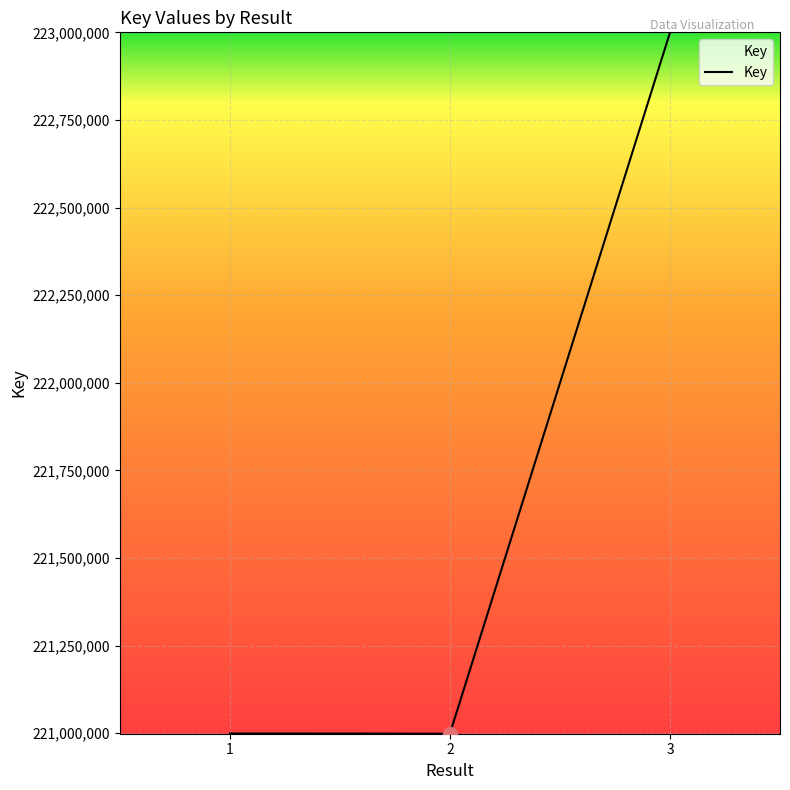

What is the maximum value shown in the chart?

222999334